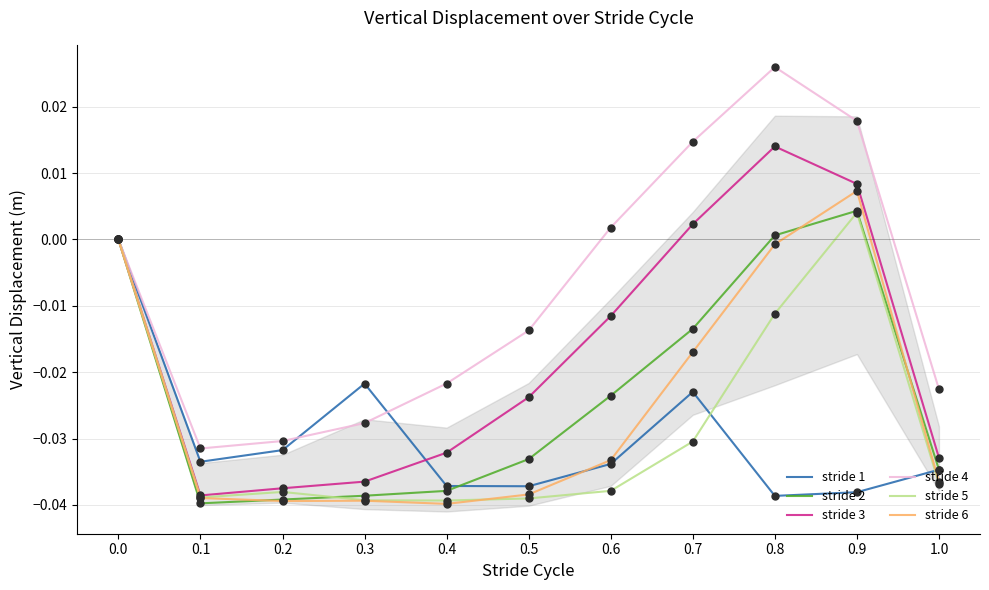

Which series has the largest total across all categories?

stride 4